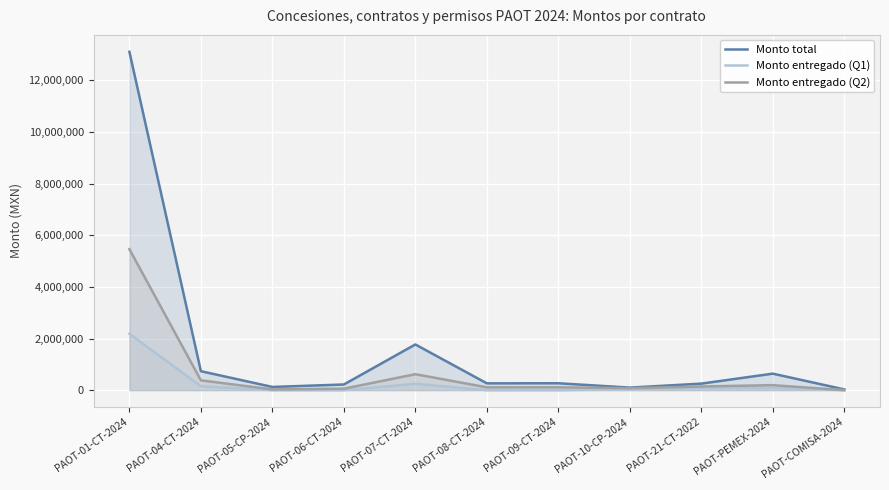

Reading left to right, list all the values displayed in this chart.

Monto total: PAOT-01-CT-2024=13100000.0	PAOT-04-CT-2024=735000.0	PAOT-05-CP-2024=125000.0	PAOT-06-CT-2024=220000.0	PAOT-07-CT-2024=1770000.0	PAOT-08-CT-2024=264661.2	PAOT-09-CT-2024=268007.4	PAOT-10-CP-2024=100000.0	PAOT-21-CT-2022=253466.4	PAOT-PEMEX-2024=640000.0	PAOT-COMISA-2024=30000.0
Monto entregado (Q1): PAOT-01-CT-2024=2183333.3	PAOT-04-CT-2024=152299.0	PAOT-05-CP-2024=0.0	PAOT-06-CT-2024=0.0	PAOT-07-CT-2024=246944.6	PAOT-08-CT-2024=0.0	PAOT-09-CT-2024=0.0	PAOT-10-CP-2024=38059.6	PAOT-21-CT-2022=83479.9	PAOT-PEMEX-2024=89656.3	PAOT-COMISA-2024=0.0
Monto entregado (Q2): PAOT-01-CT-2024=5458333.3	PAOT-04-CT-2024=380327.0	PAOT-05-CP-2024=28926.0	PAOT-06-CT-2024=57626.0	PAOT-07-CT-2024=618587.8	PAOT-08-CT-2024=110275.5	PAOT-09-CT-2024=111255.6	PAOT-10-CP-2024=77493.8	PAOT-21-CT-2022=142490.6	PAOT-PEMEX-2024=194356.6	PAOT-COMISA-2024=0.0